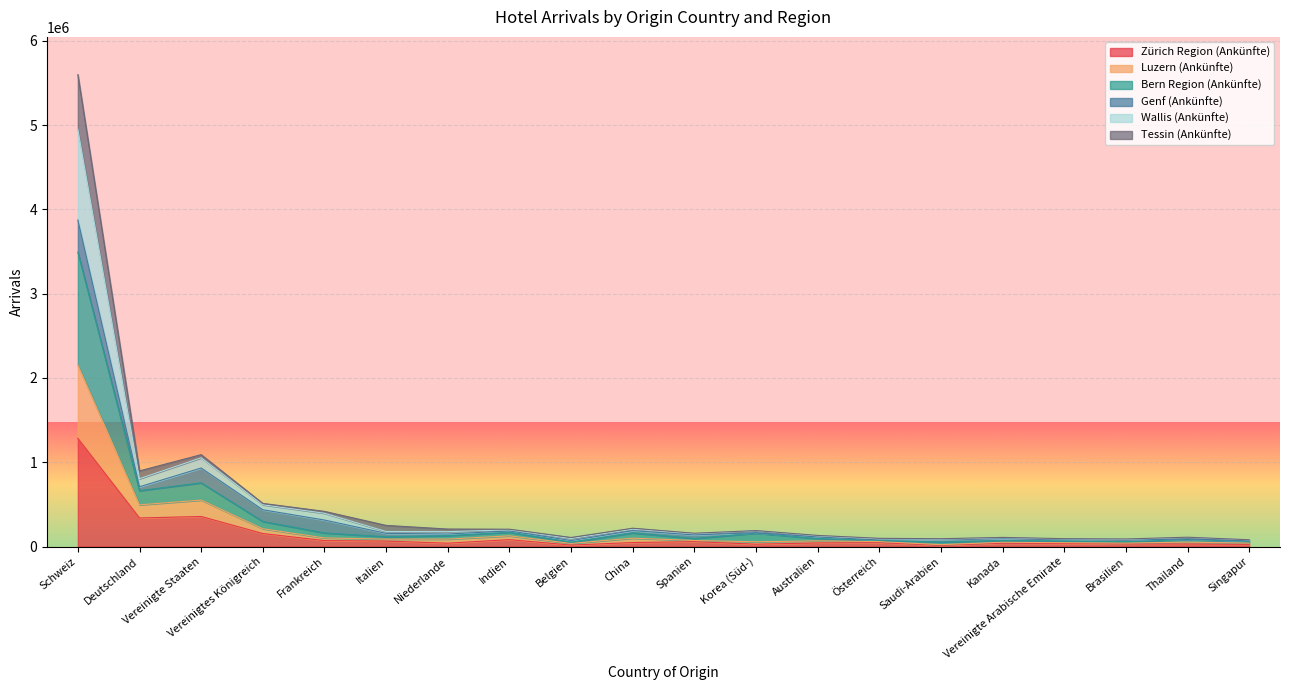

True or false: Luzern (Ankünfte) and Zürich Region (Ankünfte) cross at least once.

False